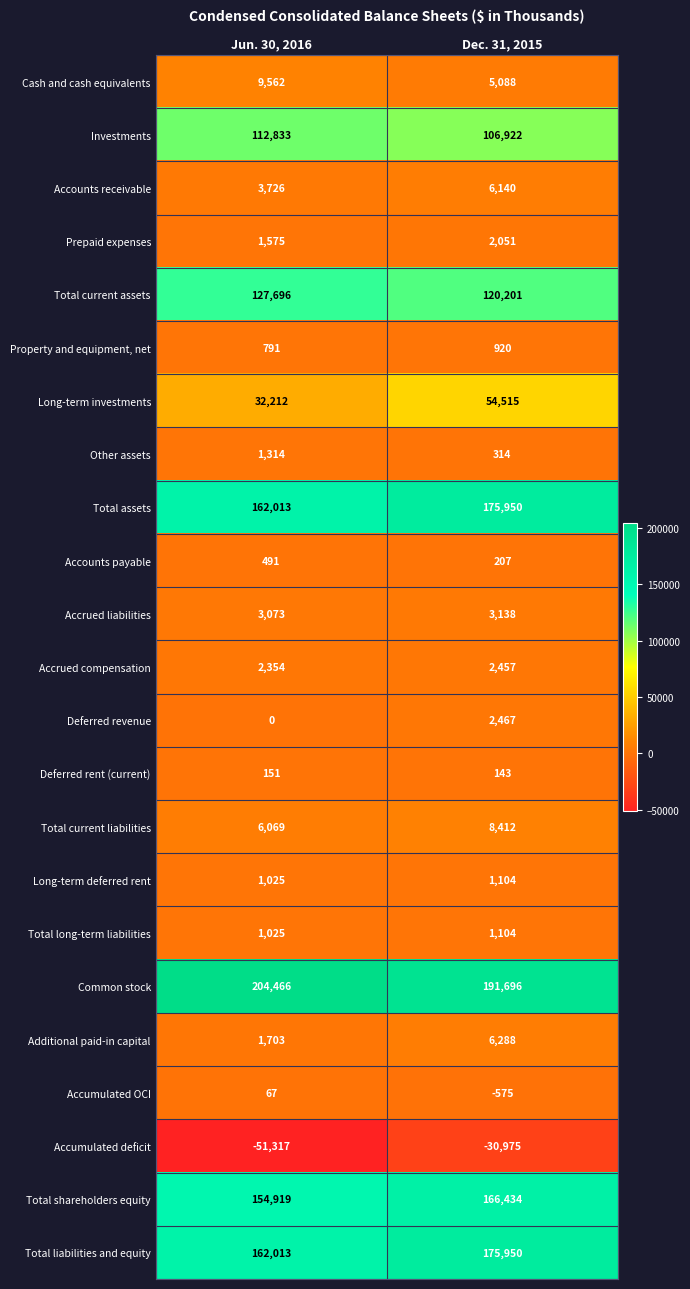

The Accumulated deficit series shows -51317 at Jun. 30, 2016. True or false?

True